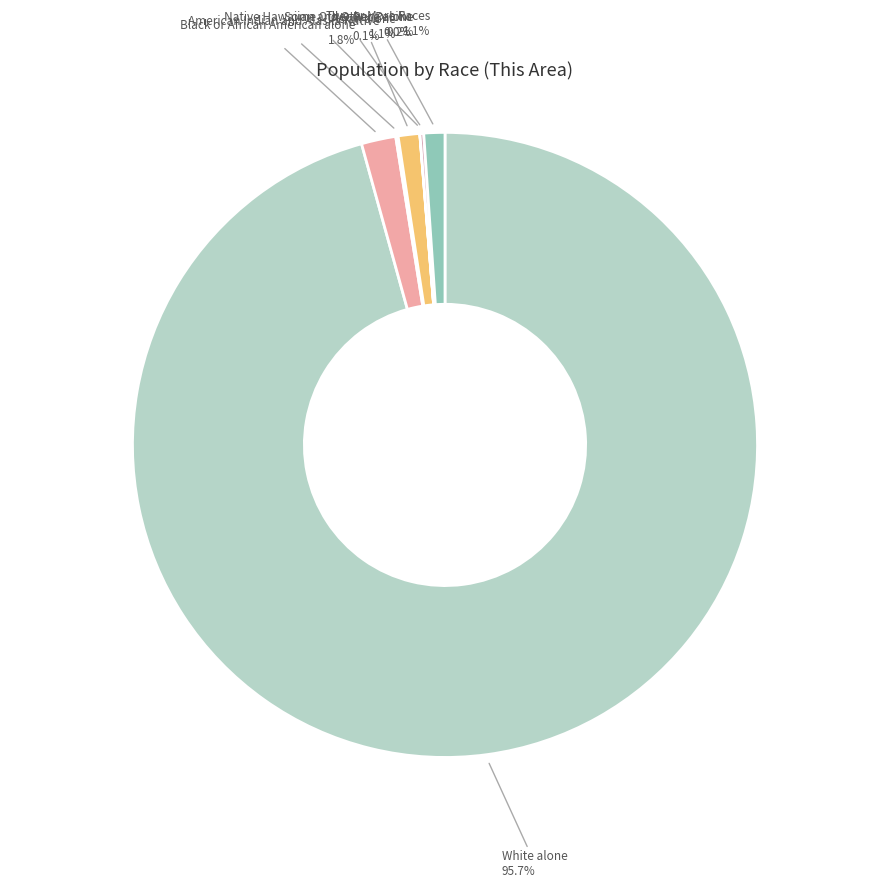

How many slices are in this pie chart?

7